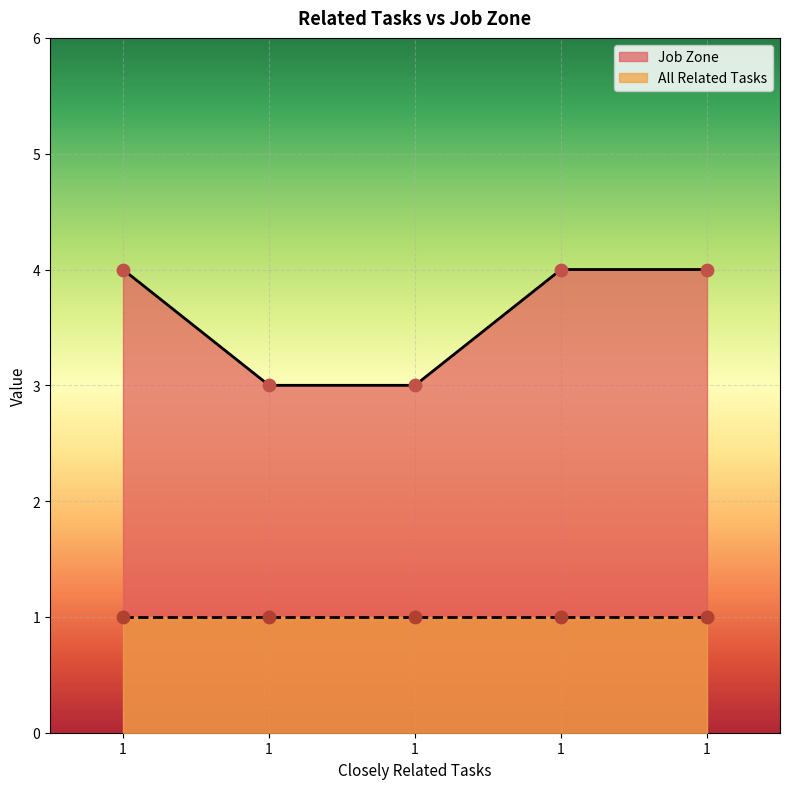

Approximately how many times larger is the value at 1 compared to 1?

1.3